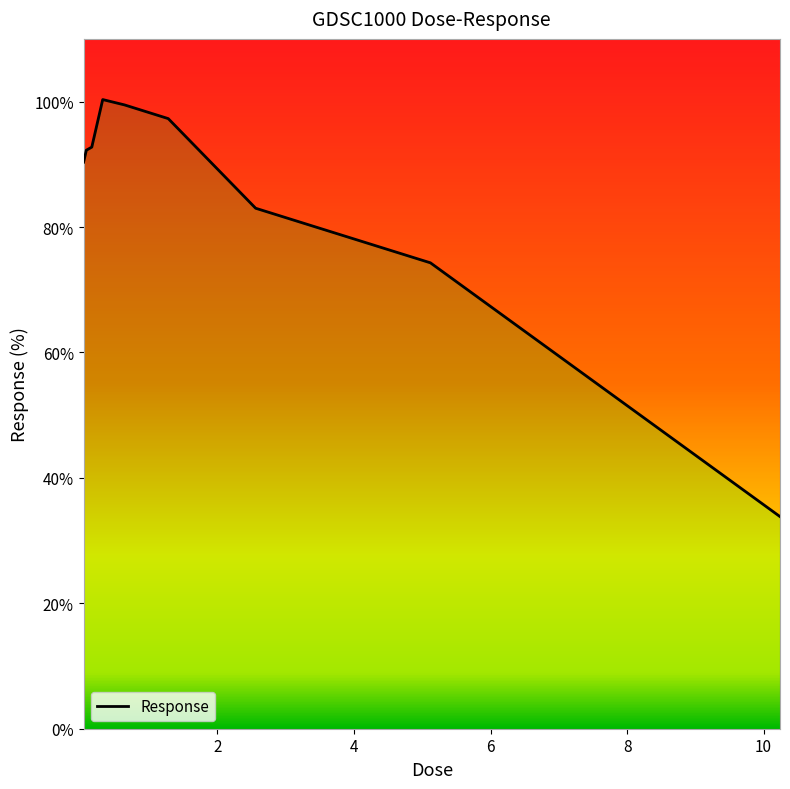

What is the difference between the values at 0.32 and 10.24?

66.5